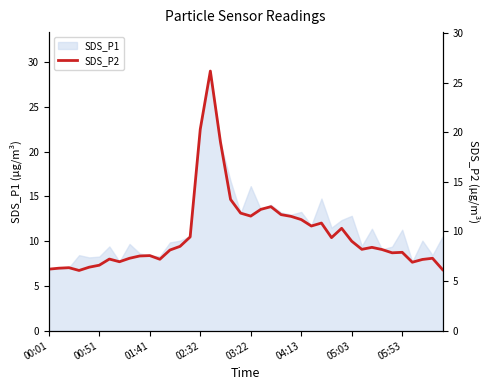

What is the minimum value for SDS_P1?

6.9